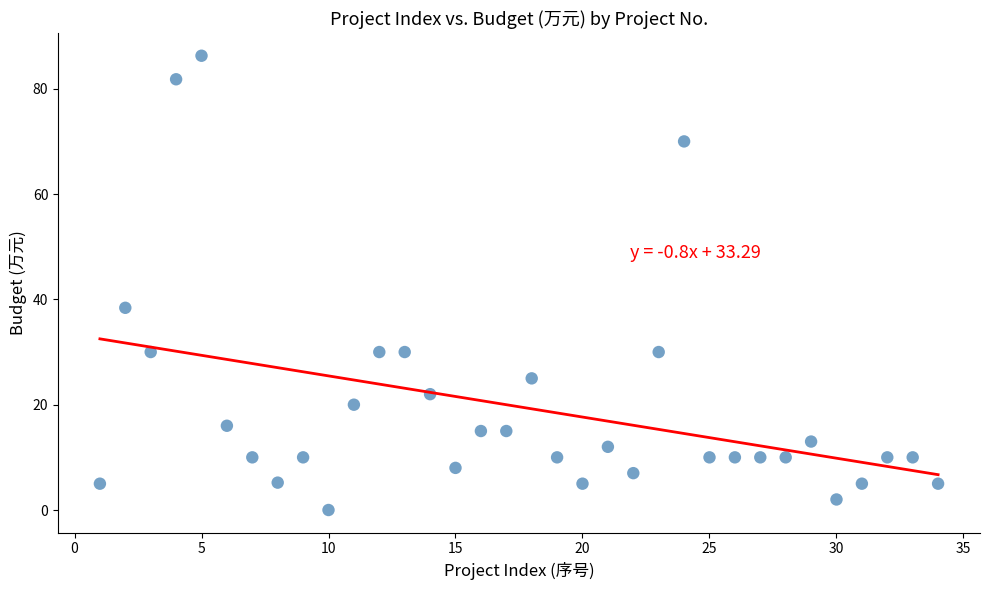

What is the range of X values (max minus min)?

33.0